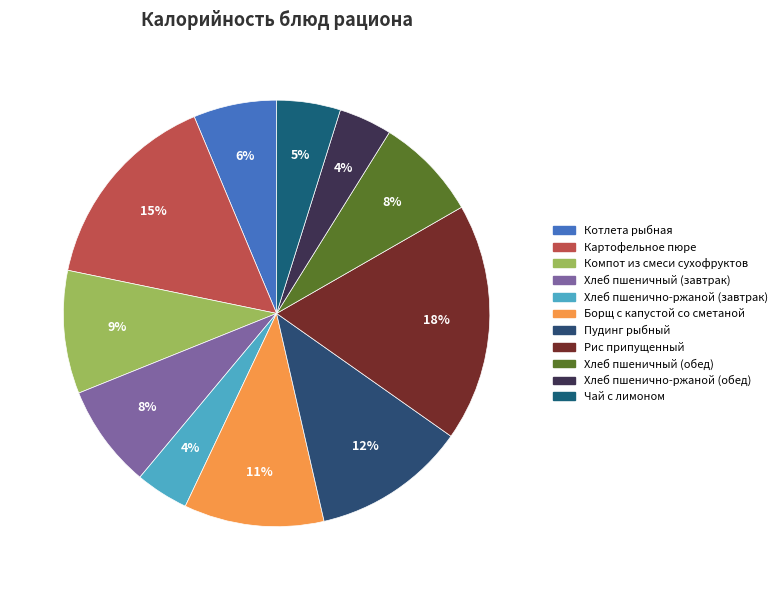

How many segments does this pie chart have?

11